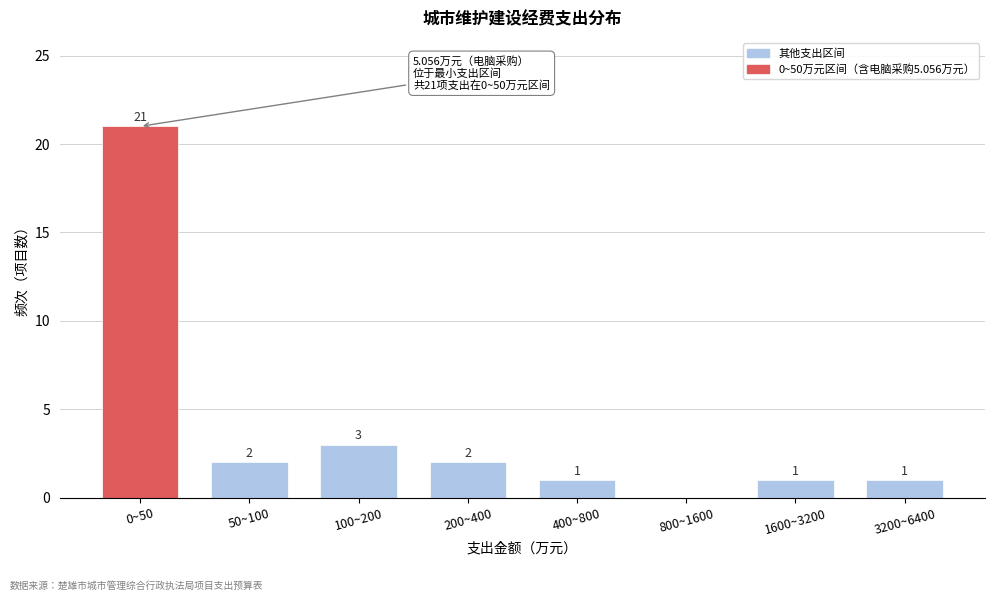

Reading right to left, transcribe all the data shown in this chart.

3200~6400=1	1600~3200=1	800~1600=0	400~800=1	200~400=2	100~200=3	50~100=2	0~50=21